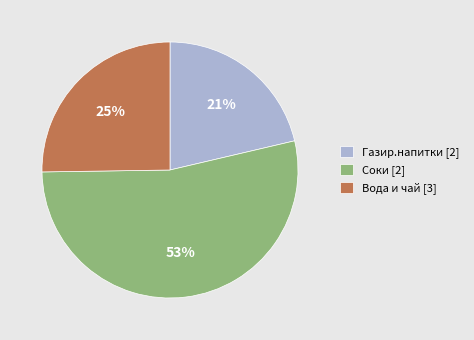

To the nearest percent, what is the difference between the largest and smallest slice percentages?

32%